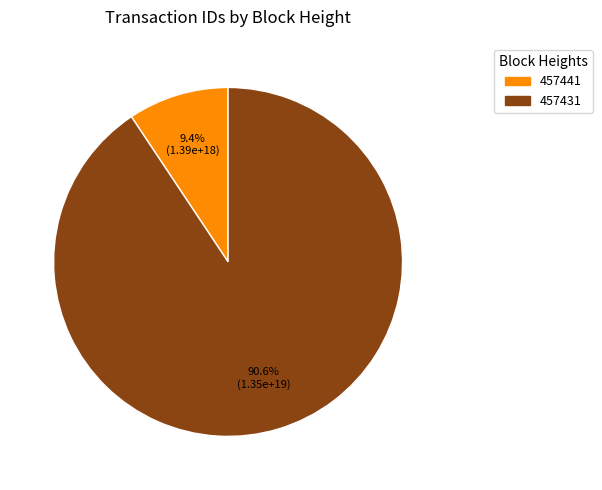

Does any single category account for the majority?

Yes